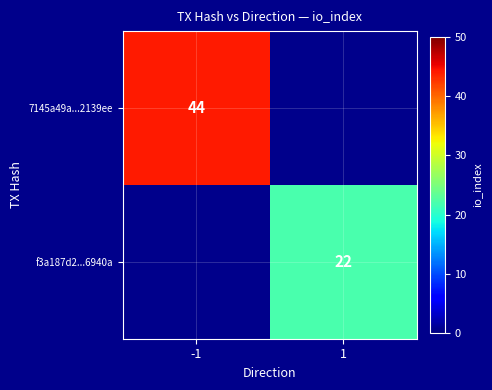

Is it true that 7145a49a...2139ee equals 44 at -1?

True